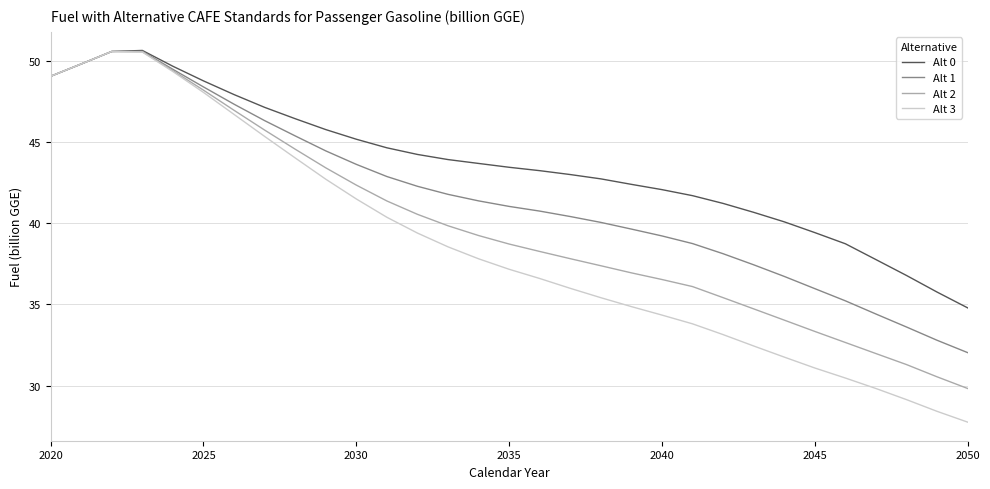

What is the greatest value displayed?

50.7